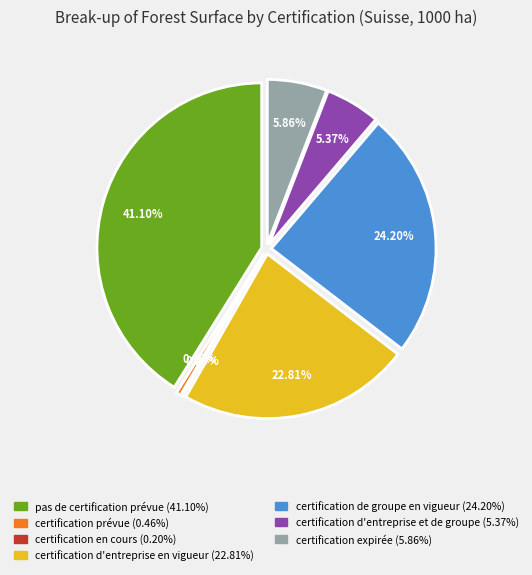

True or false: certification expirée accounts for 6% of the total.

True